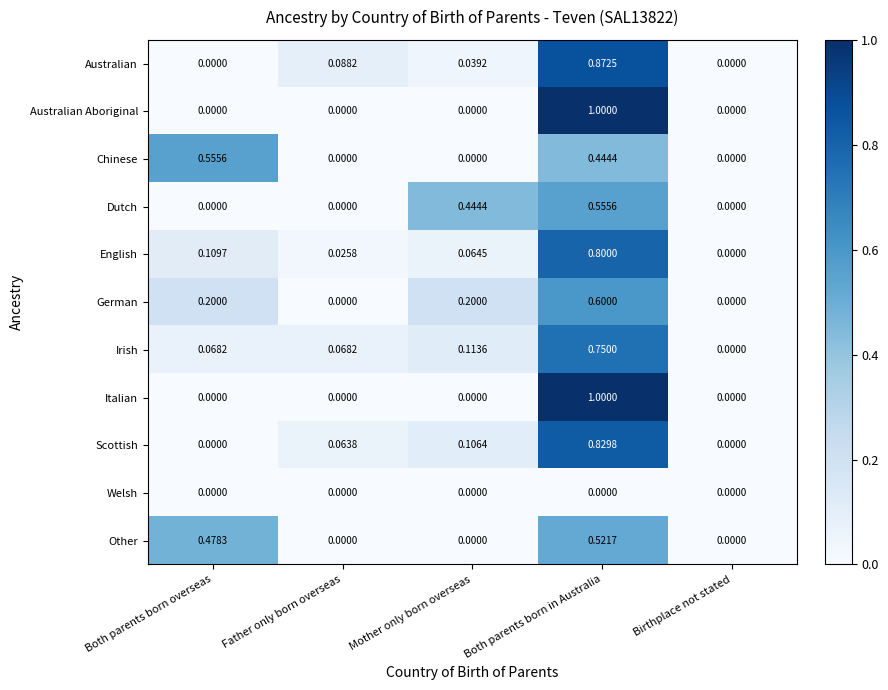

Where is Irish nearest to the value 0?

Birthplace not stated